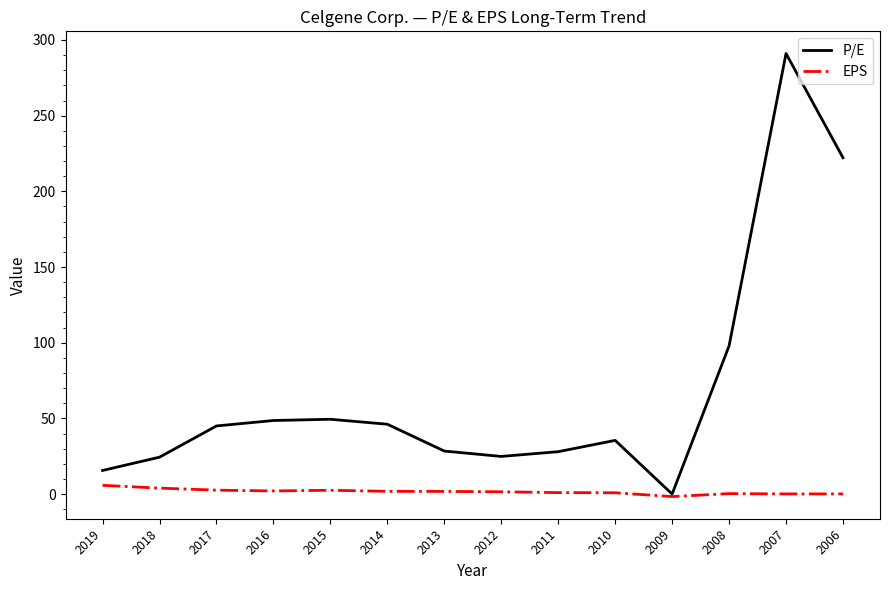

How many values in P/E are above zero?

13